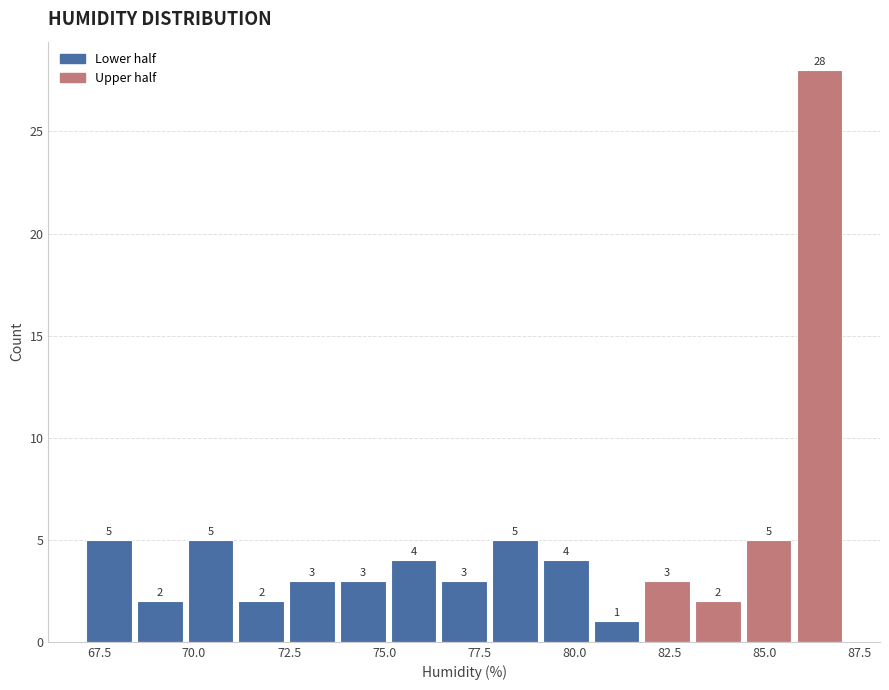

Around what value on the x-axis is the tallest bar? Give the approximate position of its centre, as read against the axis.

86.5